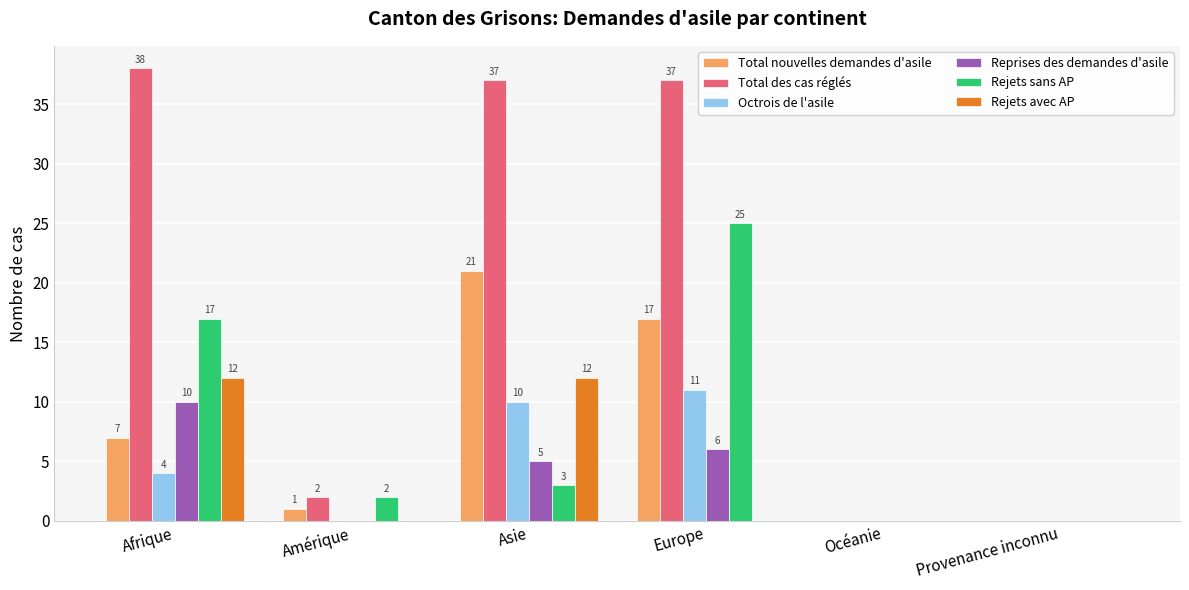

Between Afrique and Océanie, which series saw the biggest shift?

Total des cas réglés